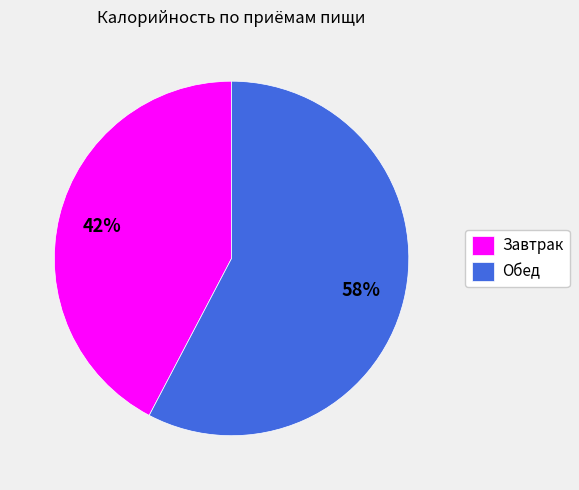

Is the sum of Завтрак and Обед greater than half?

Yes